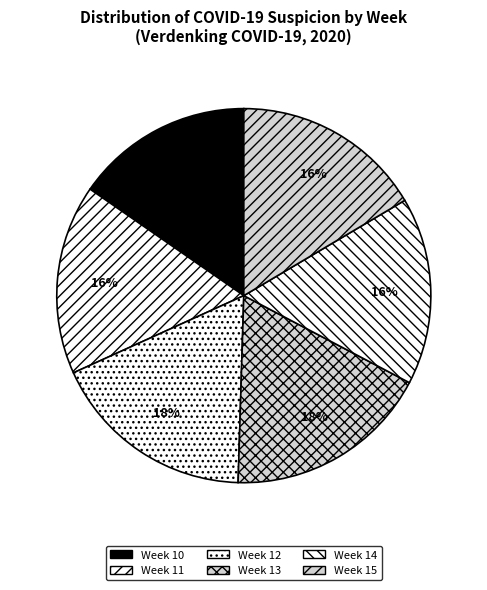

Count the number of slices in the pie.

6